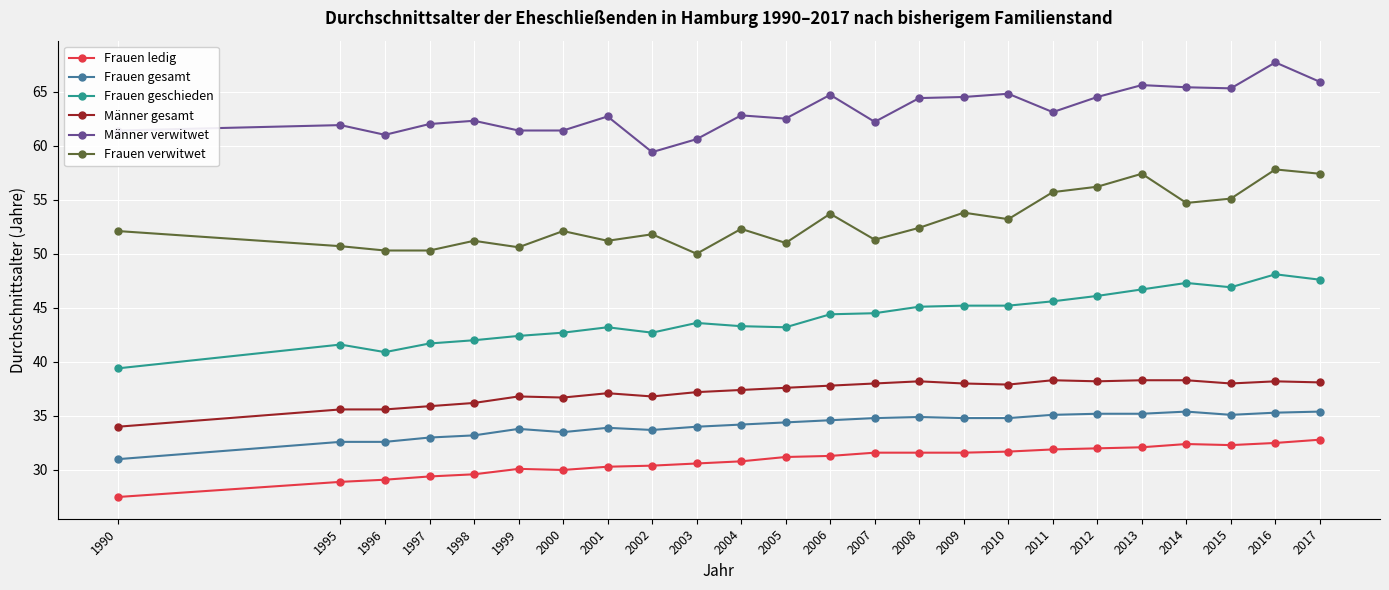

What is the minimum value for Frauen gesamt?

31.0